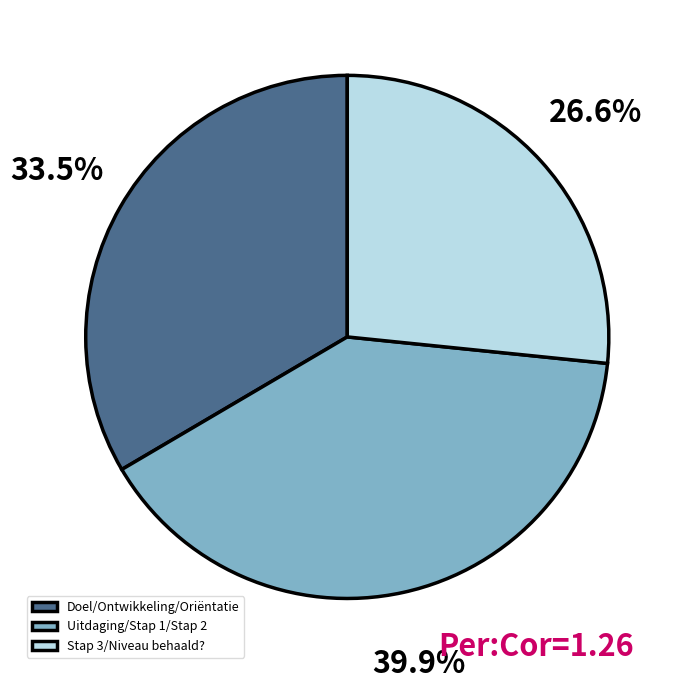

What is the ratio of the value at Uitdaging/Stap 1/Stap 2 to the value at Stap 3/Niveau behaald??

1.5